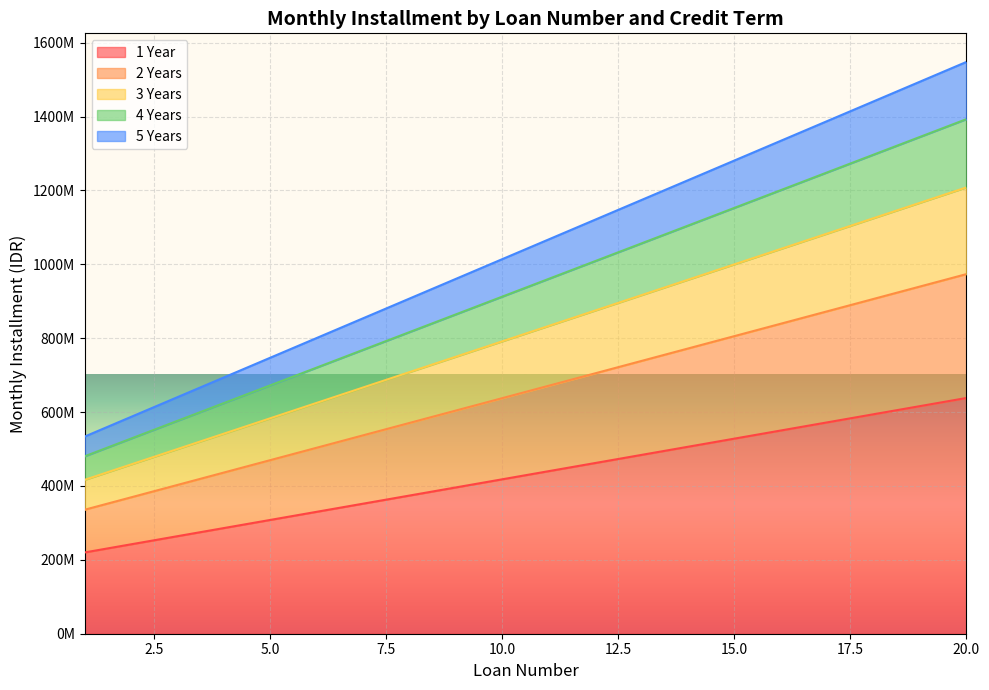

What are all the series names shown in the legend?

1 Year, 2 Years, 3 Years, 4 Years, 5 Years